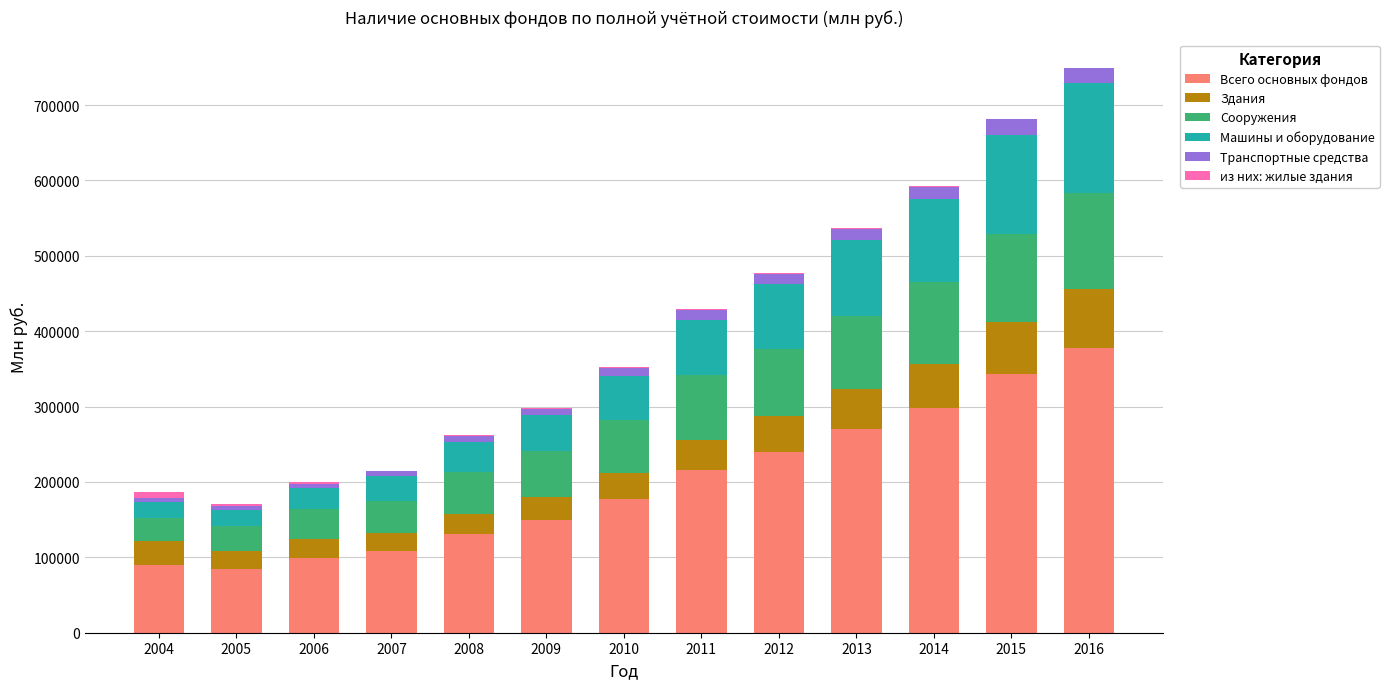

What is the maximum value for Всего основных фондов?

377385